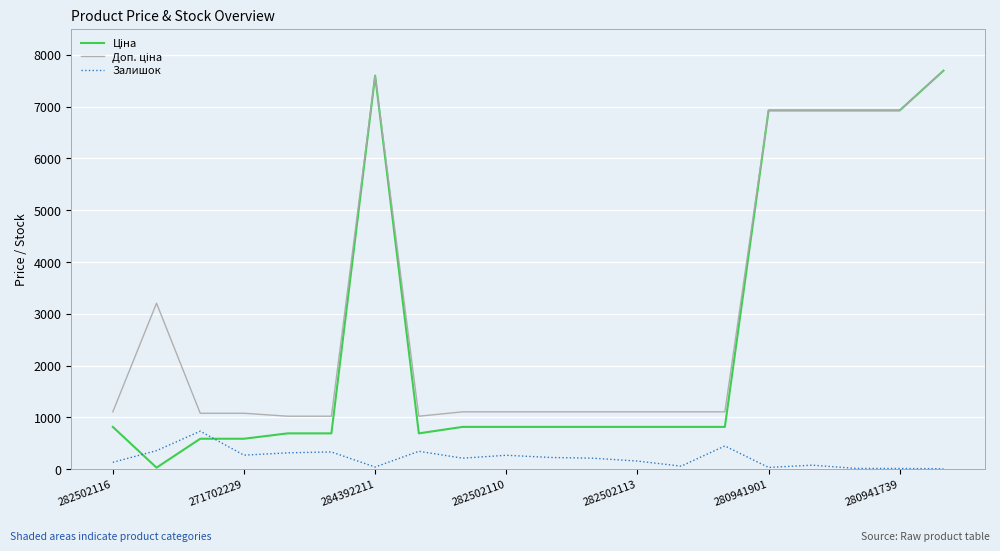

How many lines are shown in the chart?

3